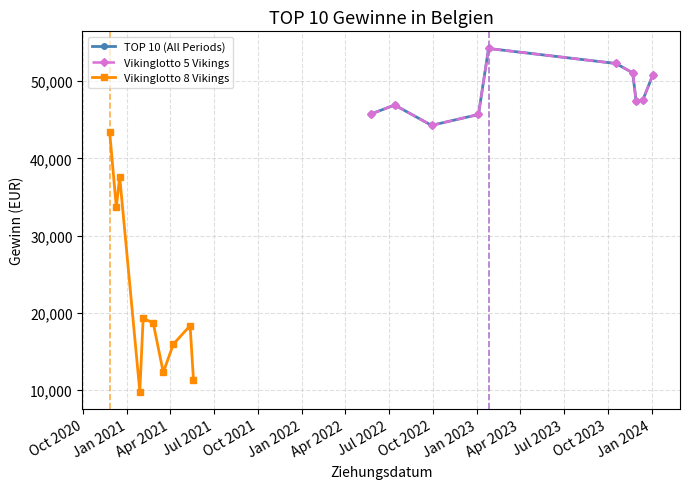

What is the sum of the TOP 10 (All Periods) values at Apr 2022 and Oct 2020?

96857.2